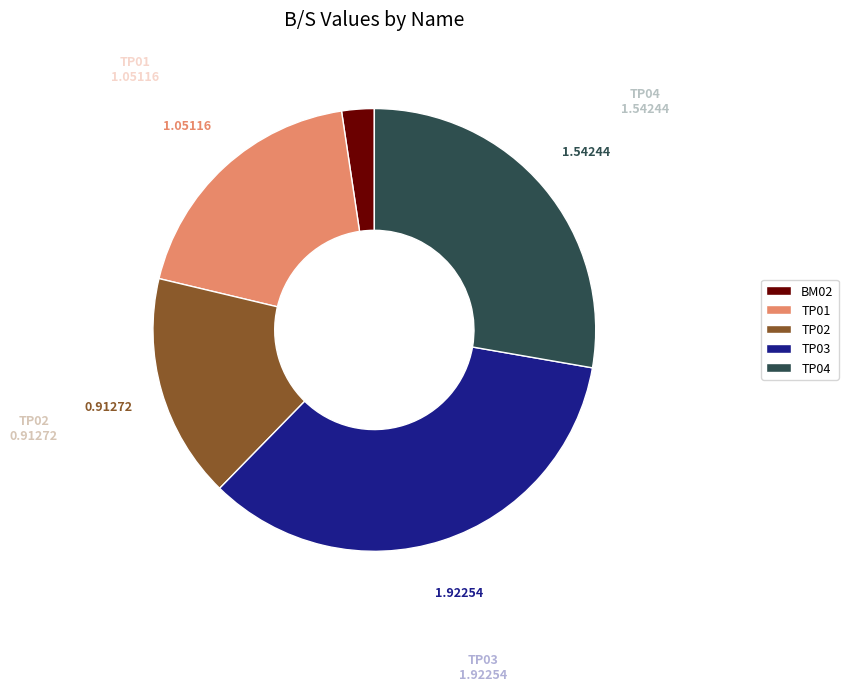

Count the number of slices in the pie.

5